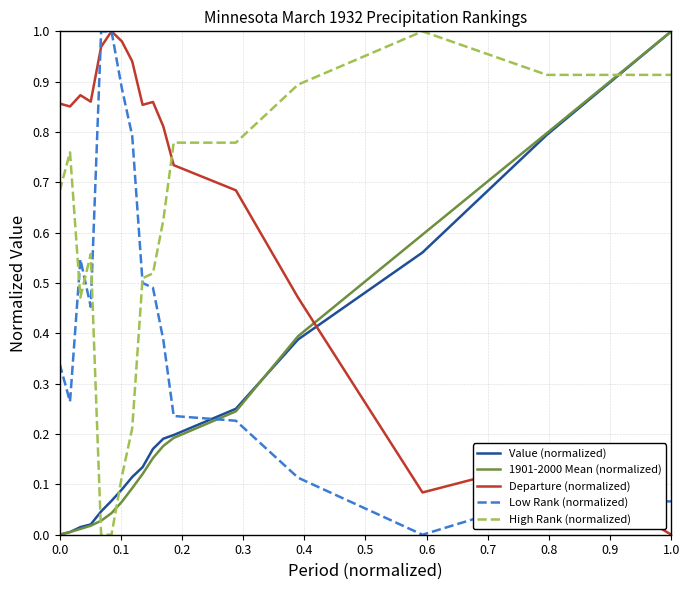

True or false: Value (normalized) and Departure (normalized) intersect in this chart.

True